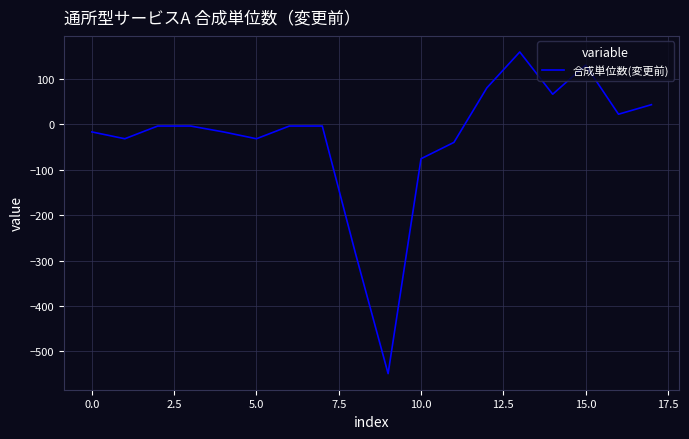

What is the minimum value shown in the chart?

-549